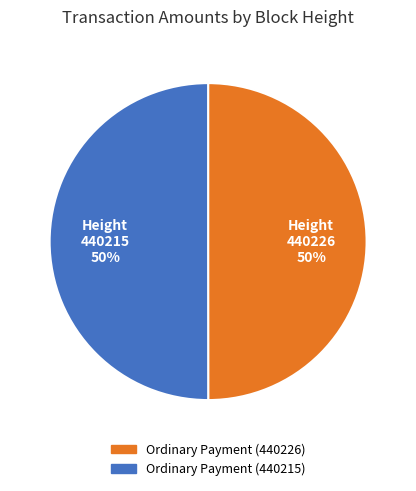

To the nearest percent, what percentage of the pie is Ordinary Payment (440226)?

50%